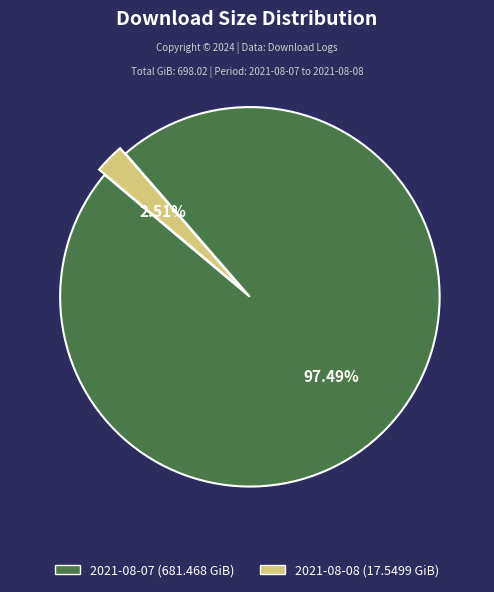

Rank the categories by value from highest to lowest.

2021-08-07, 2021-08-08